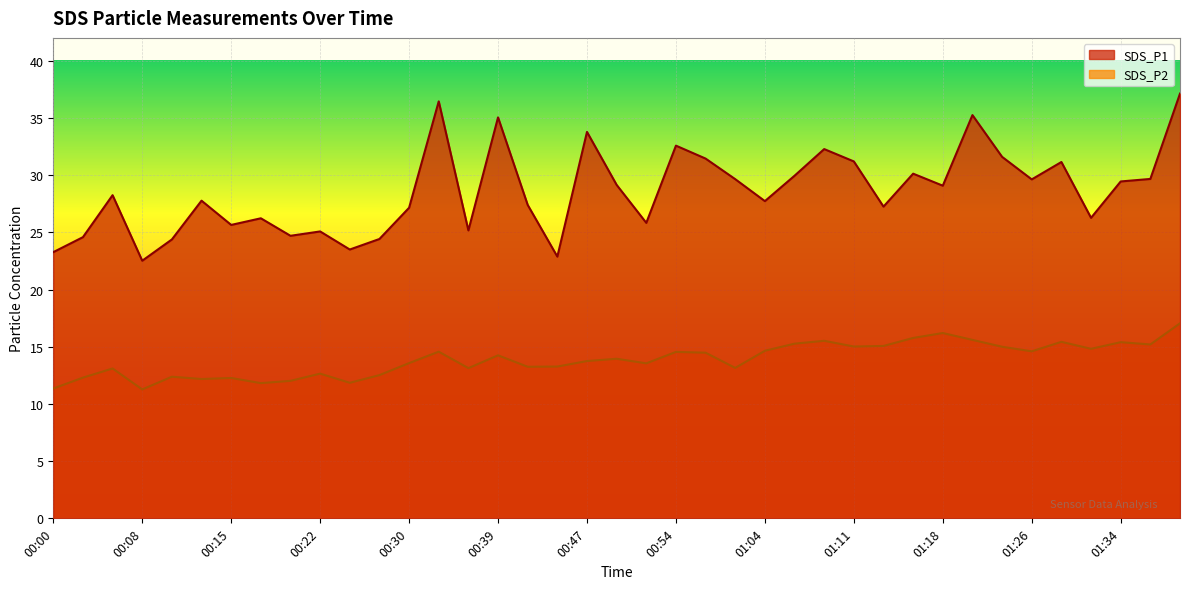

What is the average value of the SDS_P2 series?

13.9